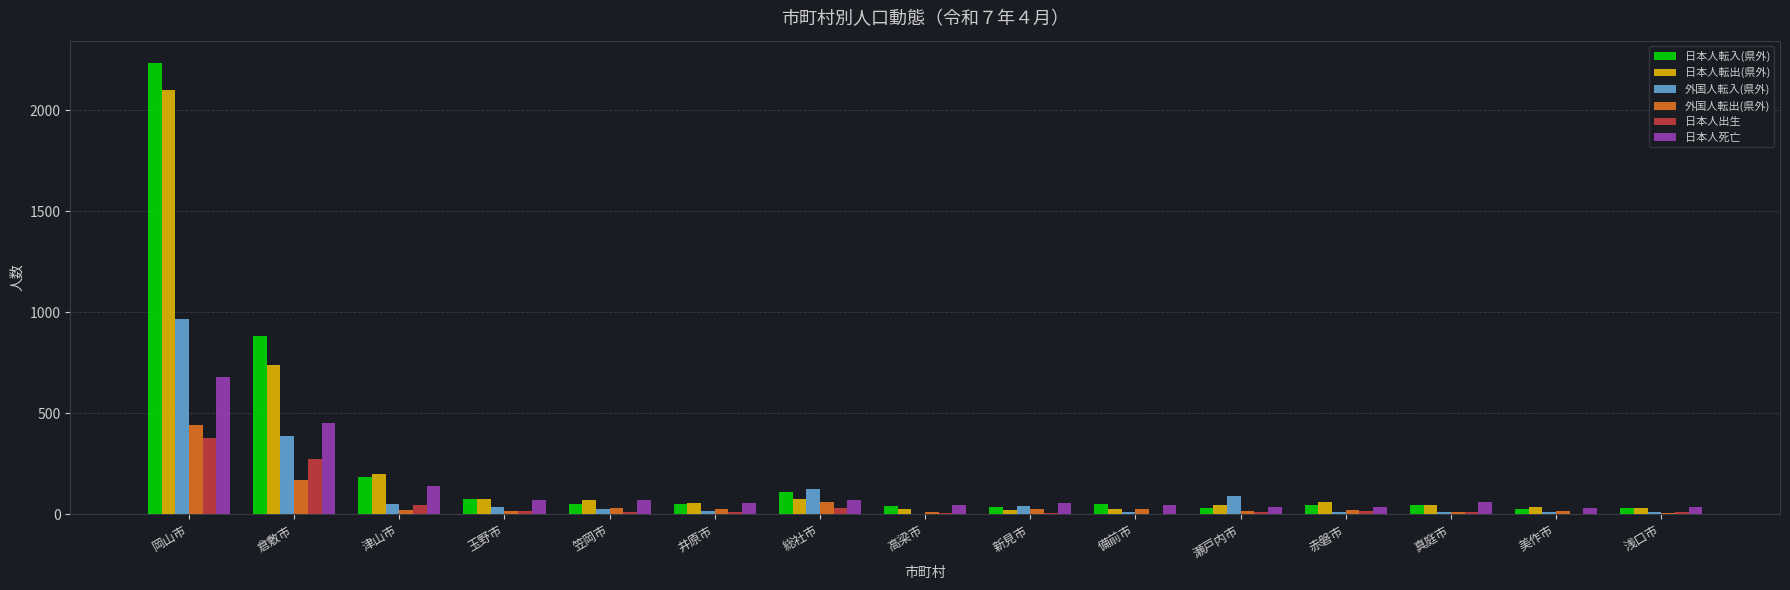

Where does the 日本人出生 series first go above 12?

岡山市